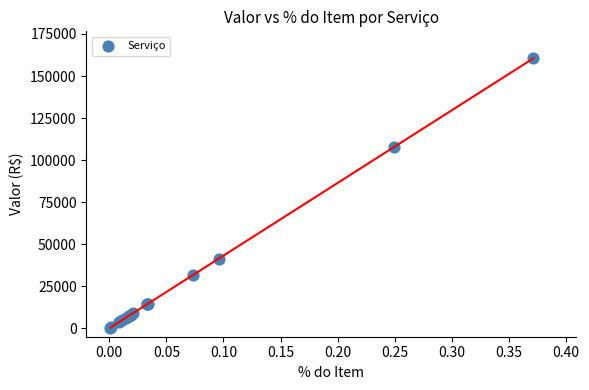

What Y value in the scatter plot is closest to 80470?

107578.2